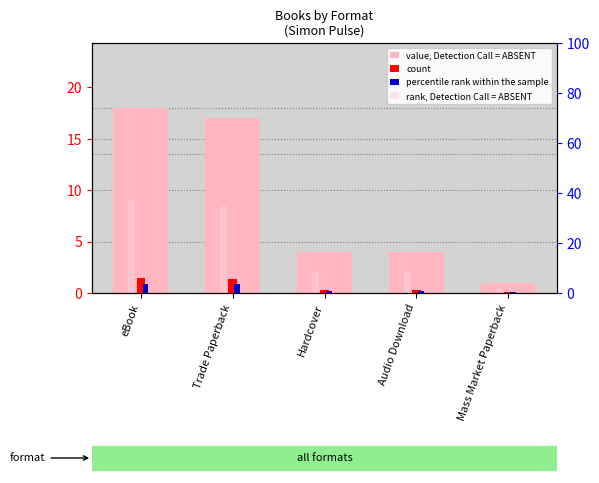

At which label is count closest to 0?

Mass Market Paperback